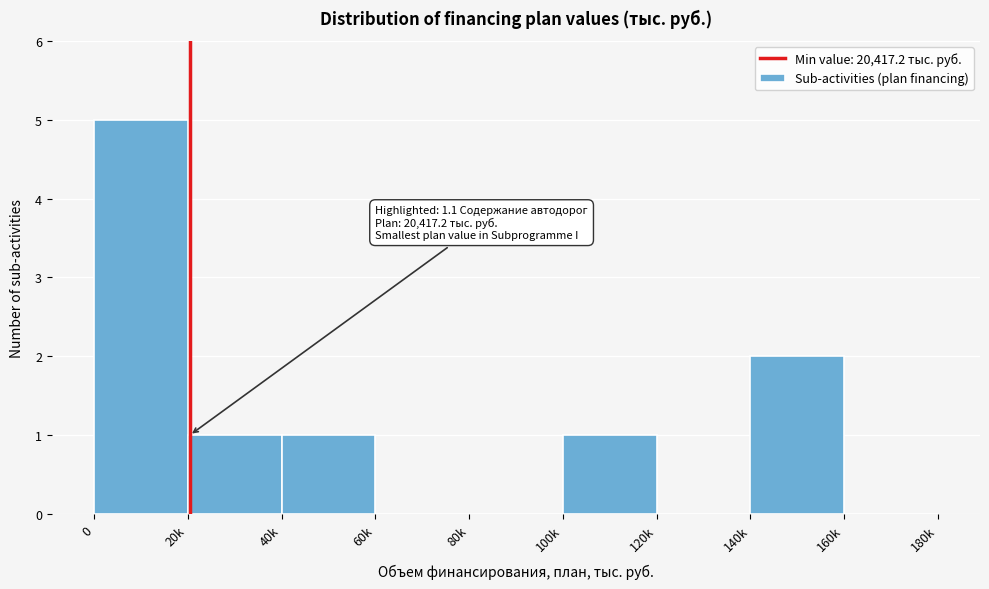

Reading right to left, what are all the values shown in this chart?

160k=0	140k=2	120k=0	100k=1	80k=0	60k=0	40k=1	20k=1	0=5